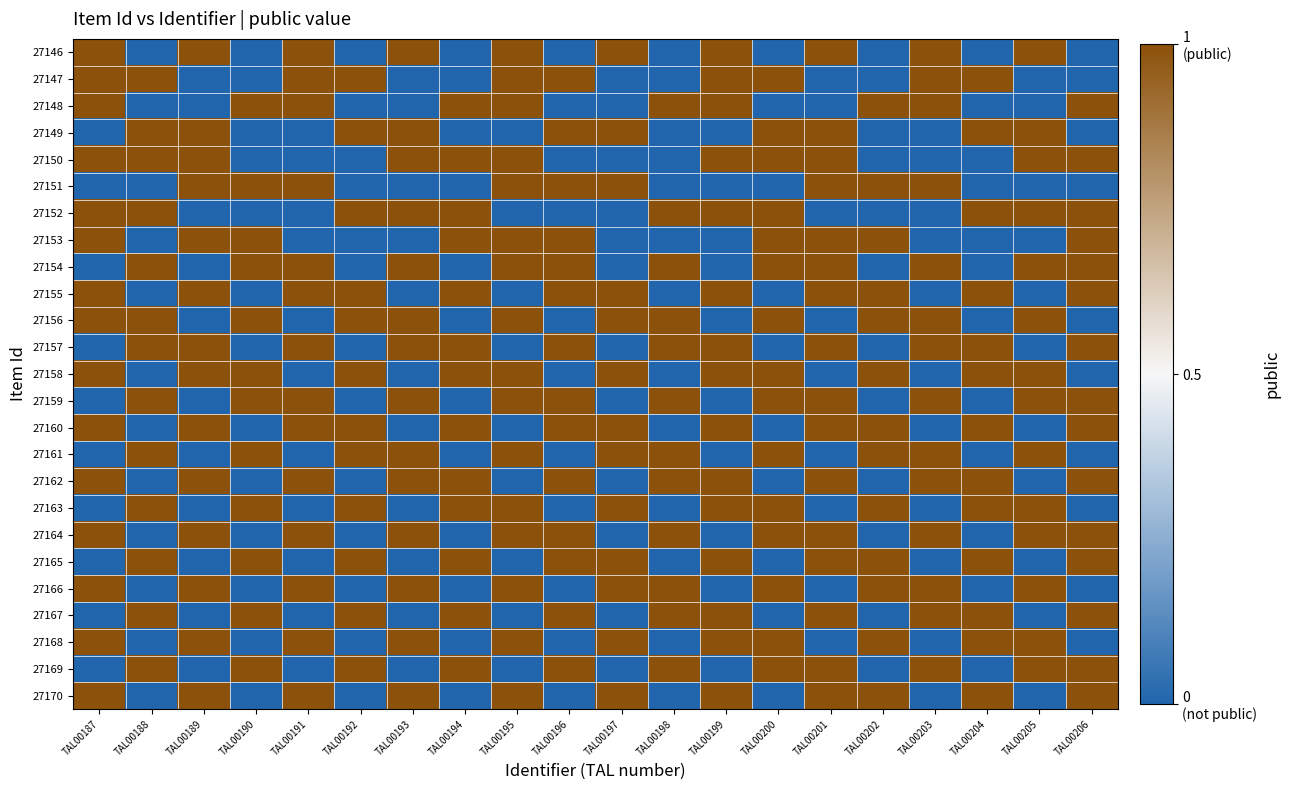

Between TAL00196 and TAL00200, which series saw the biggest shift?

27150